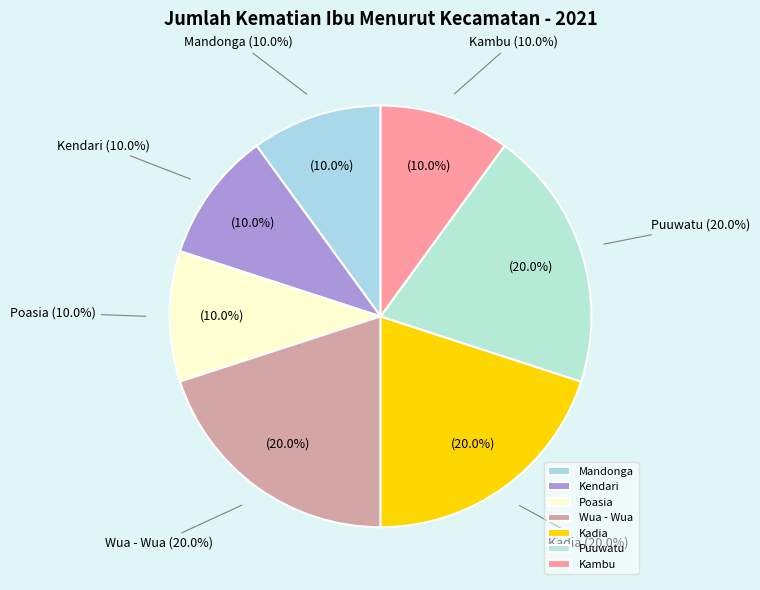

What portion of the pie excludes Nambo?

100.0%